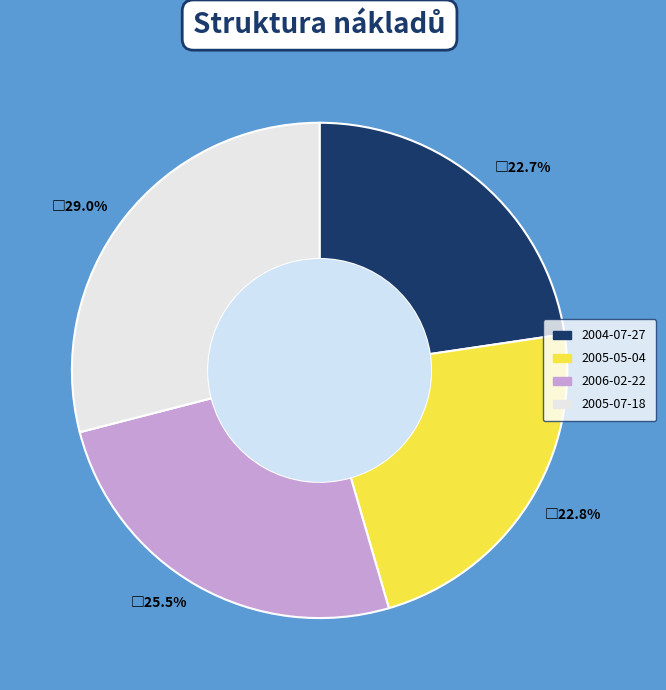

Combined, do 2006-02-22 and 2005-07-18 account for over 50%?

Yes